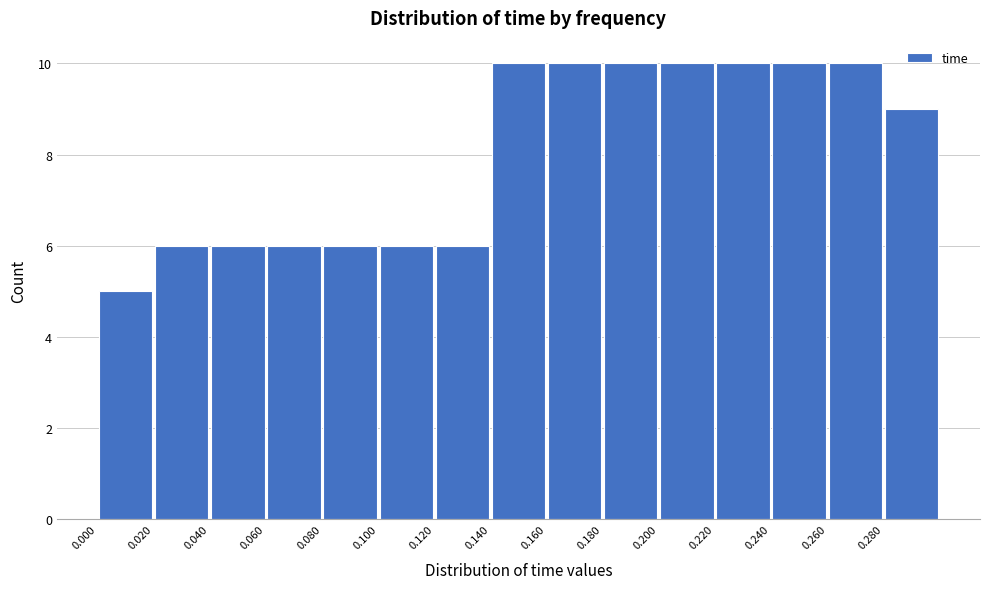

Reading left to right, list every bar in this chart as the range it spans on the x-axis followed by its height. The values are not printed on the chart, so give them approximately, as read against the axis.

0.00 to 0.02: 5
0.02 to 0.04: 6
0.04 to 0.06: 6
0.06 to 0.08: 6
0.08 to 0.10: 6
0.10 to 0.12: 6
0.12 to 0.14: 6
0.14 to 0.16: 10
0.16 to 0.18: 10
0.18 to 0.20: 10
0.20 to 0.22: 10
0.22 to 0.24: 10
0.24 to 0.26: 10
0.26 to 0.28: 10
0.28 to 0.30: 9